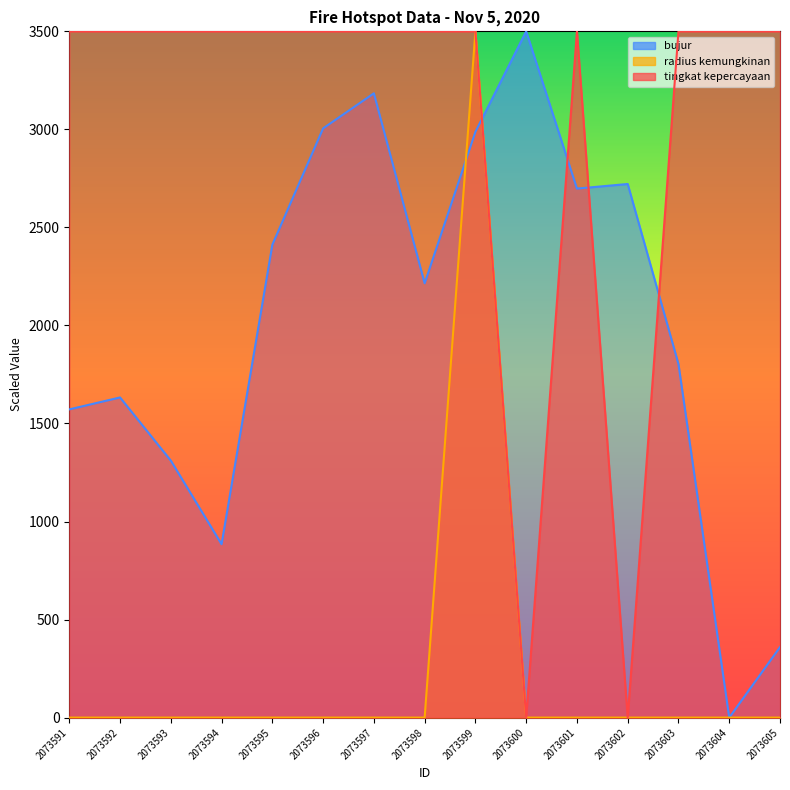

What is the total value across all series at 2073596?

6505.2